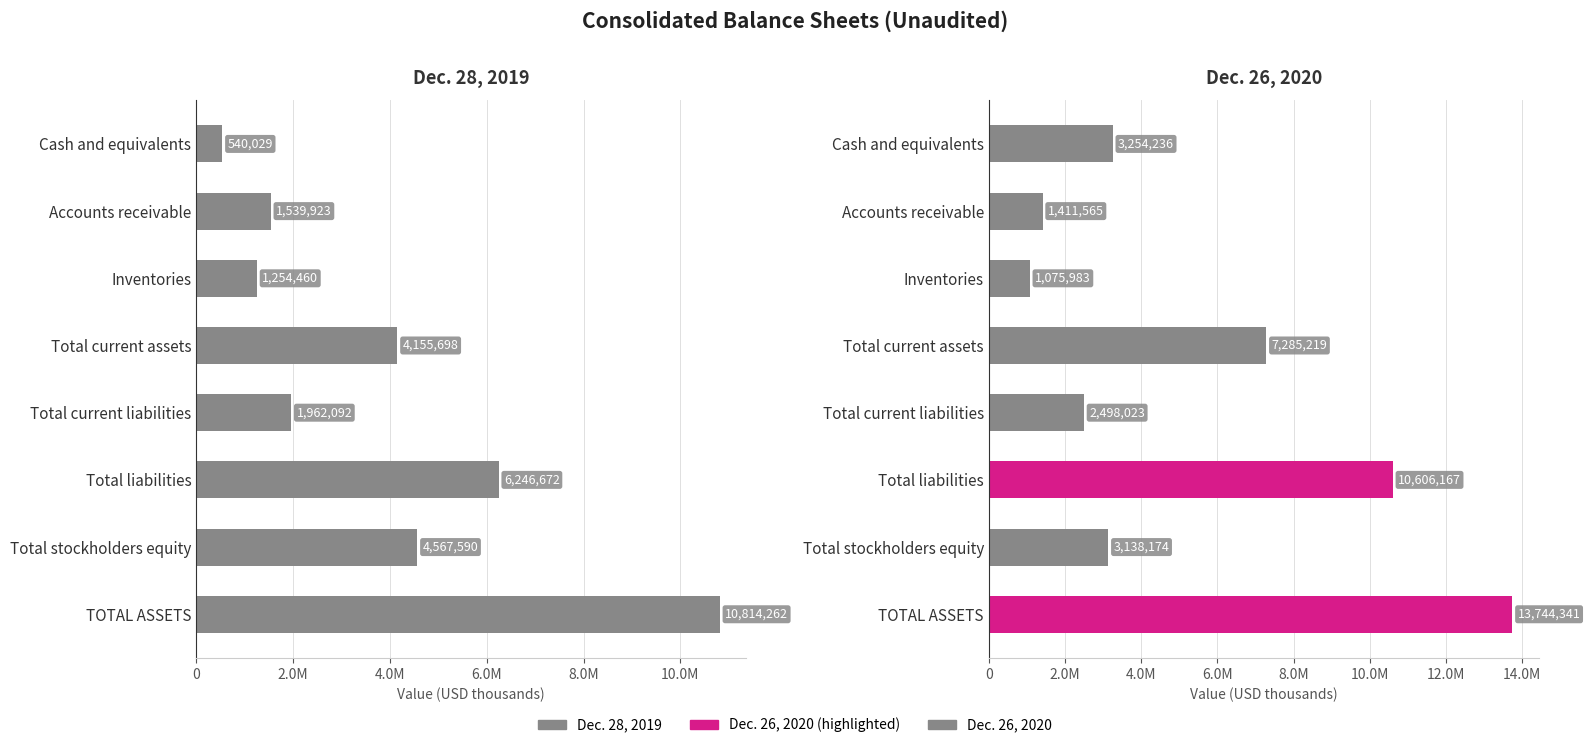

What are all the series names shown in the legend?

Dec. 28, 2019, Dec. 26, 2020